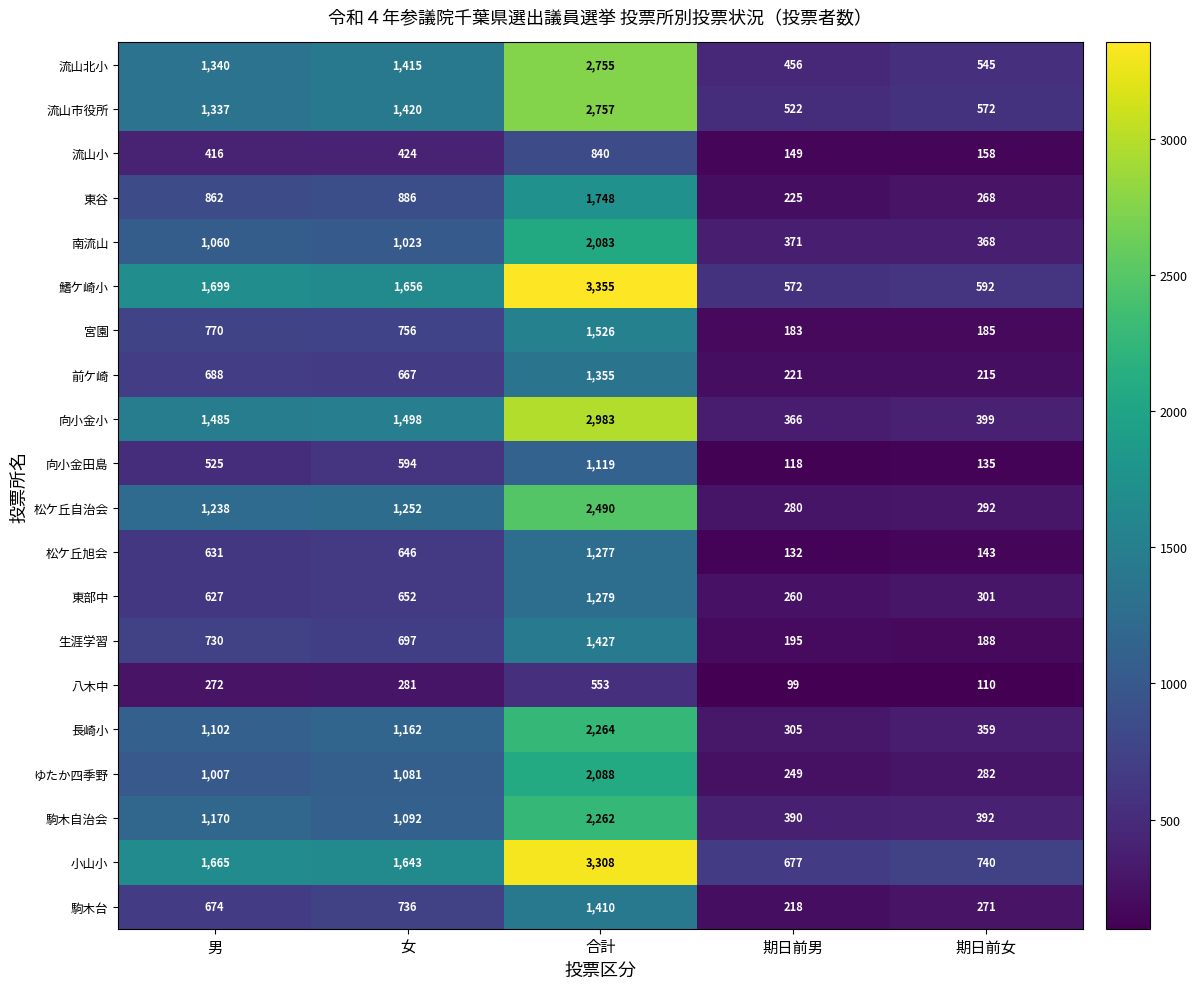

What value does the 東部中 series have at 合計?

1279